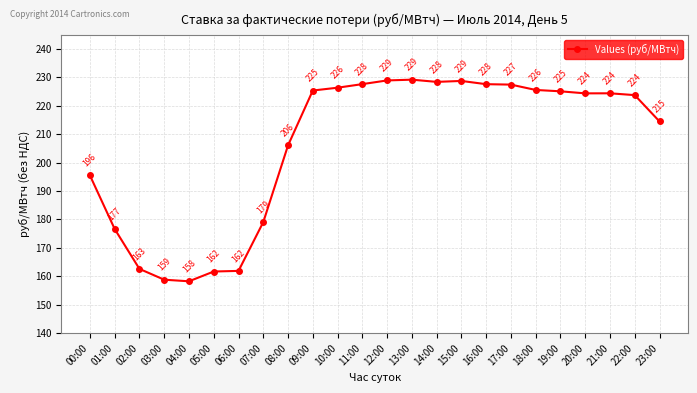

True or false: the data shows 224.4 at 20:00.

True